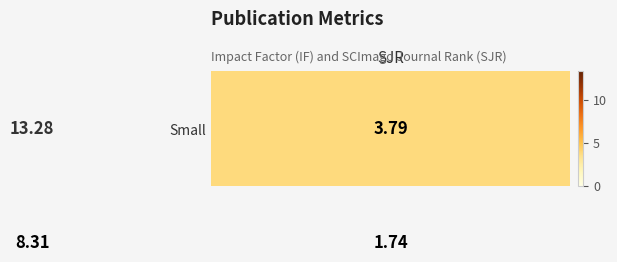

How many series are shown in this chart?

2